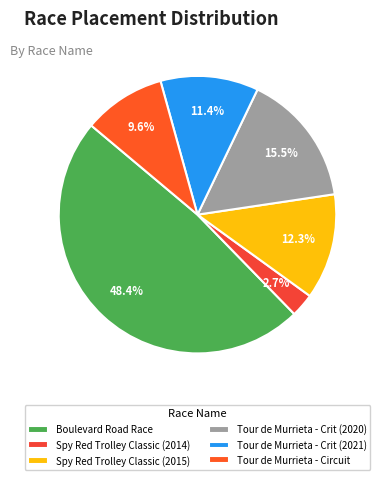

To the nearest percent, what is the difference between the Tour de Murrieta - Crit (2020) and Tour de Murrieta - Crit (2021) slice percentages?

4%